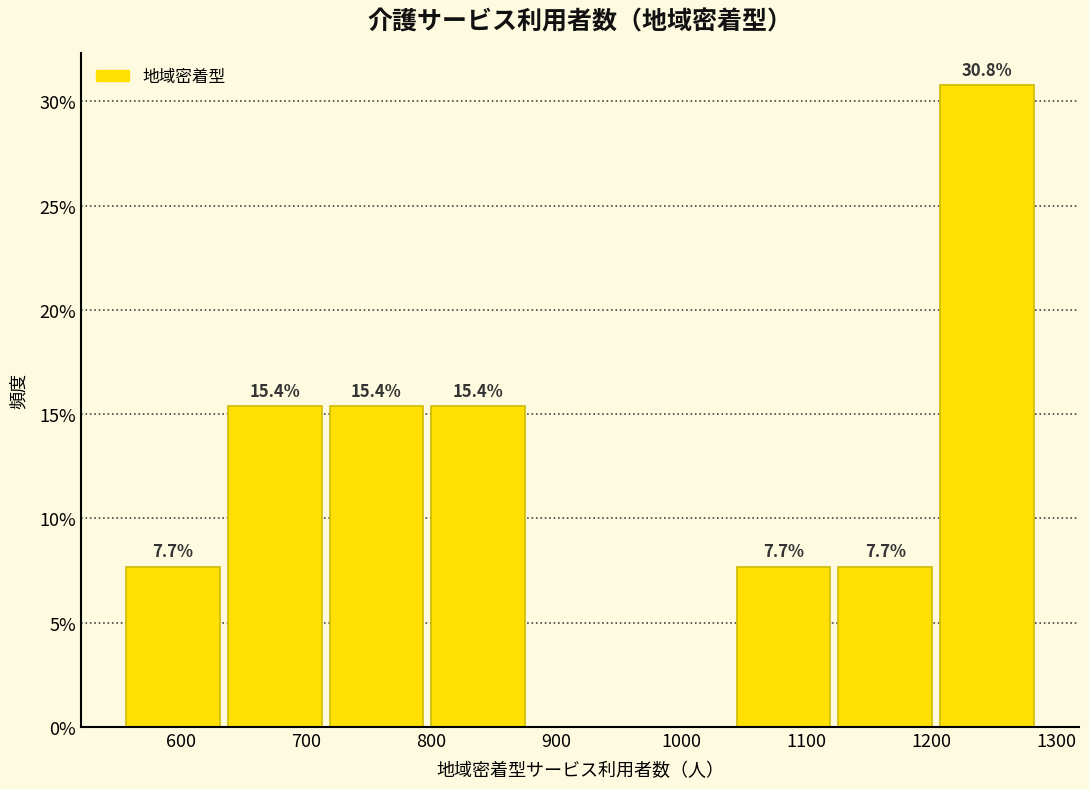

Over which range of the x-axis is the bar tallest?

1200 to 1290